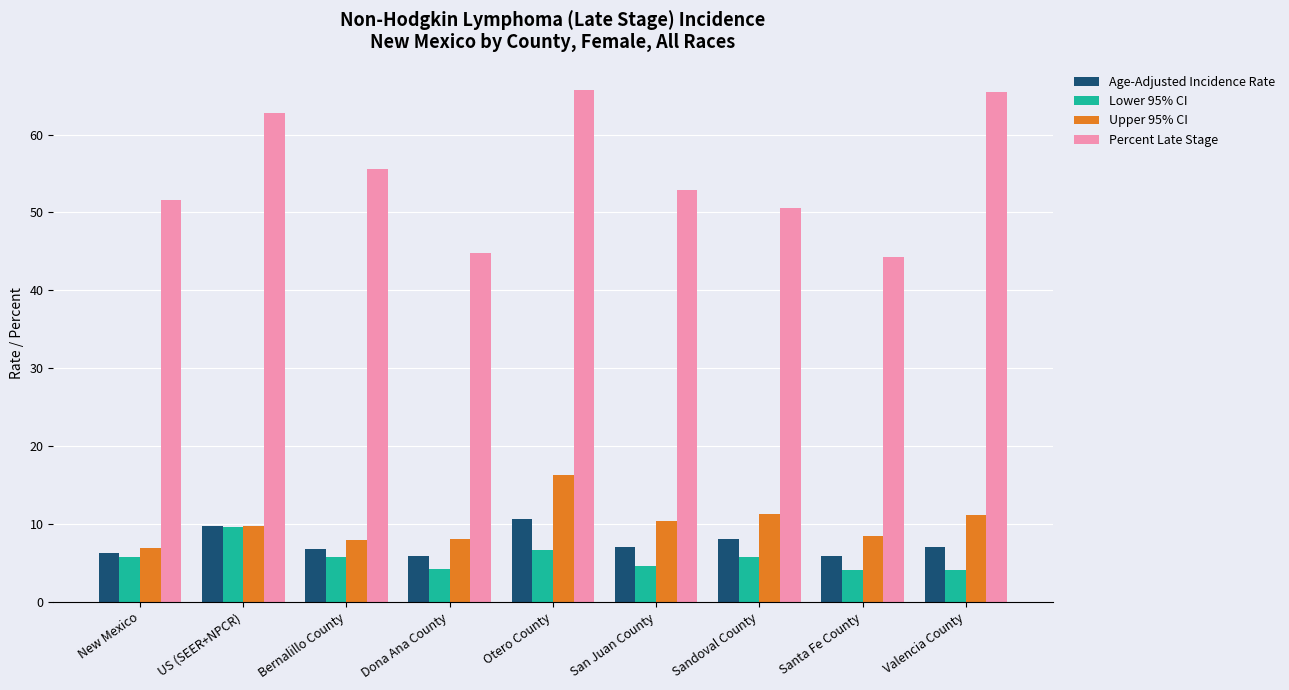

At which label does Percent Late Stage first exceed 52?

US (SEER+NPCR)